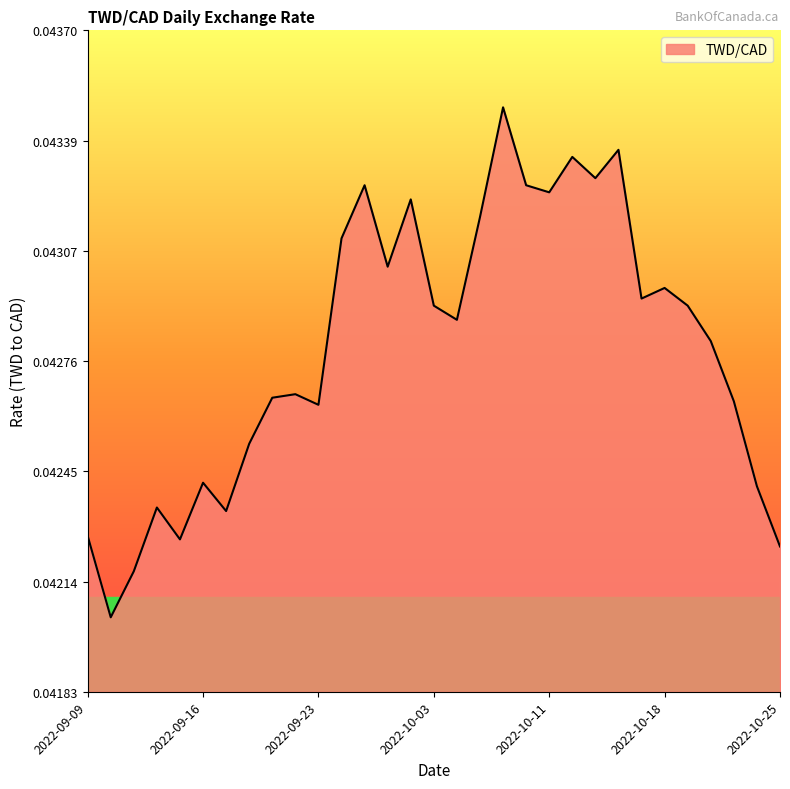

How many categories are shown in the chart?

31